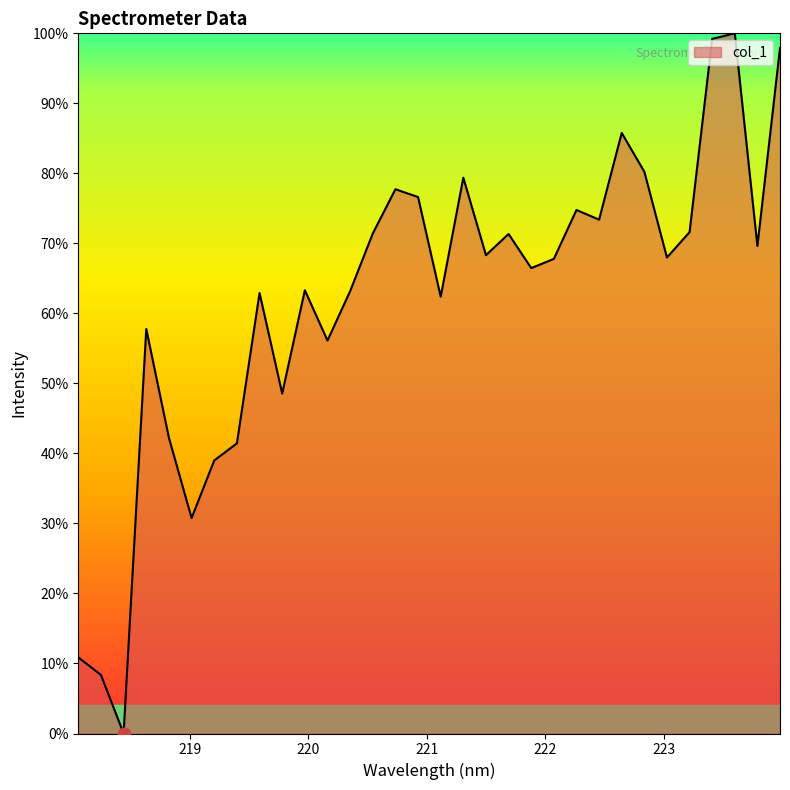

What is the difference between the maximum and minimum values?

100.0